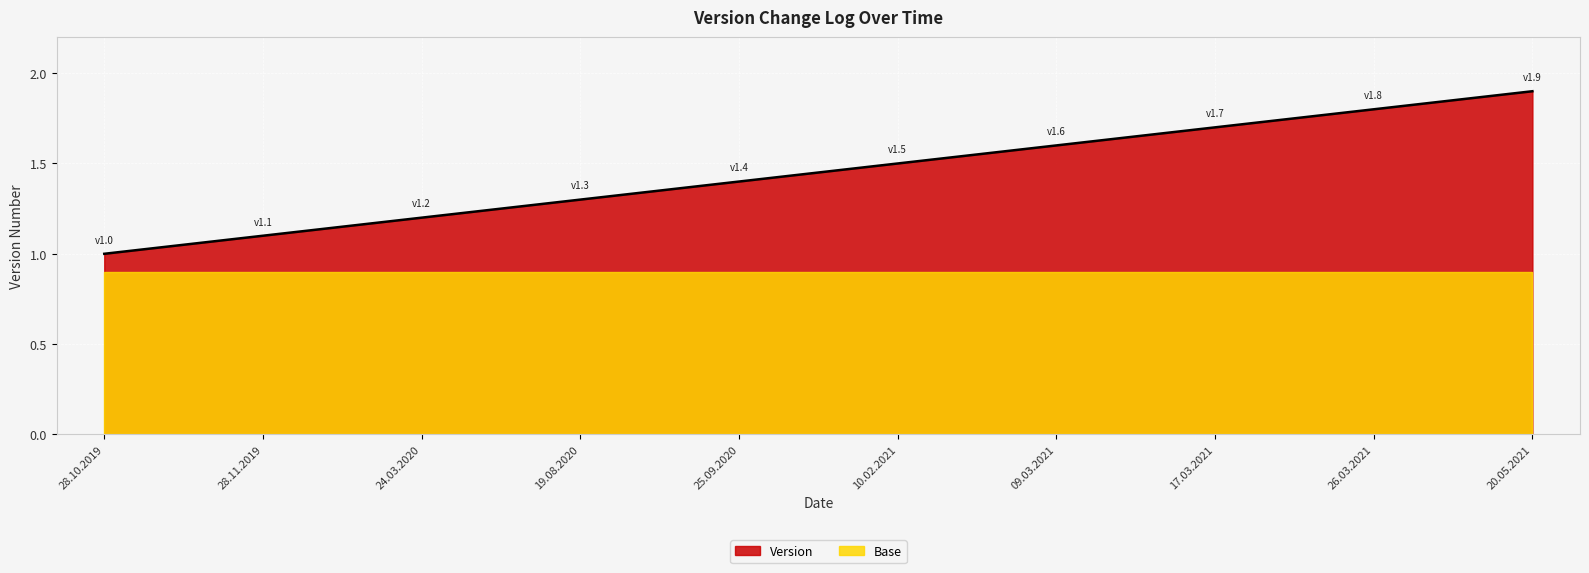

What is the difference between the maximum and minimum values?

0.9